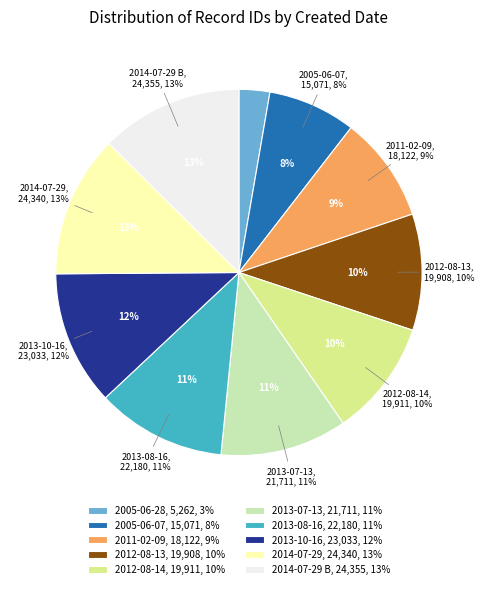

Rank the categories by value from highest to lowest.

2014-07-29 B, 2014-07-29, 2013-10-16, 2013-08-16, 2013-07-13, 2012-08-14, 2012-08-13, 2011-02-09, 2005-06-07, 2005-06-28